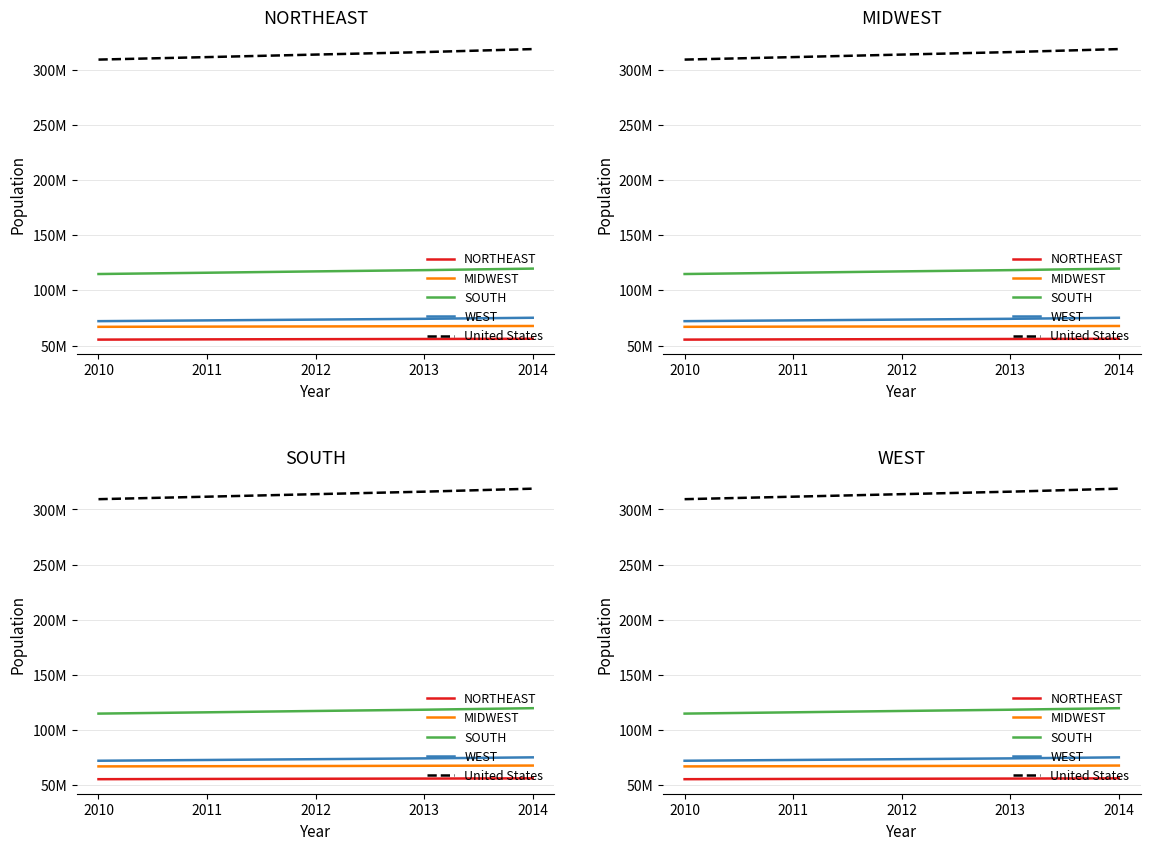

Reading left to right, extract all data points from this chart.

NORTHEAST: 2010=55376322	2011=55598499	2012=55771792	2013=55943073	2014=56152333
MIDWEST: 2010=66976321	2011=67146663	2012=67321425	2013=67547890	2014=67745108
SOUTH: 2010=114857899	2011=116032322	2012=117253992	2013=118383453	2014=119771934
WEST: 2010=72115753	2011=72805080	2012=73526476	2013=74254423	2014=75187681
United States: 2010=309326295	2011=311582564	2012=313873685	2013=316128839	2014=318857056